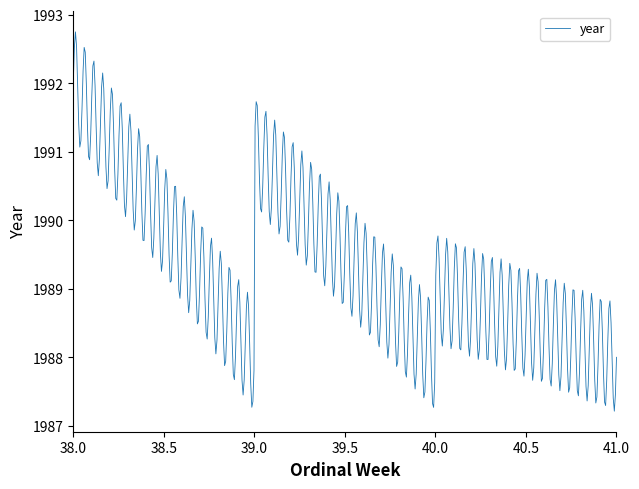

What is the smallest value displayed?

1987.2